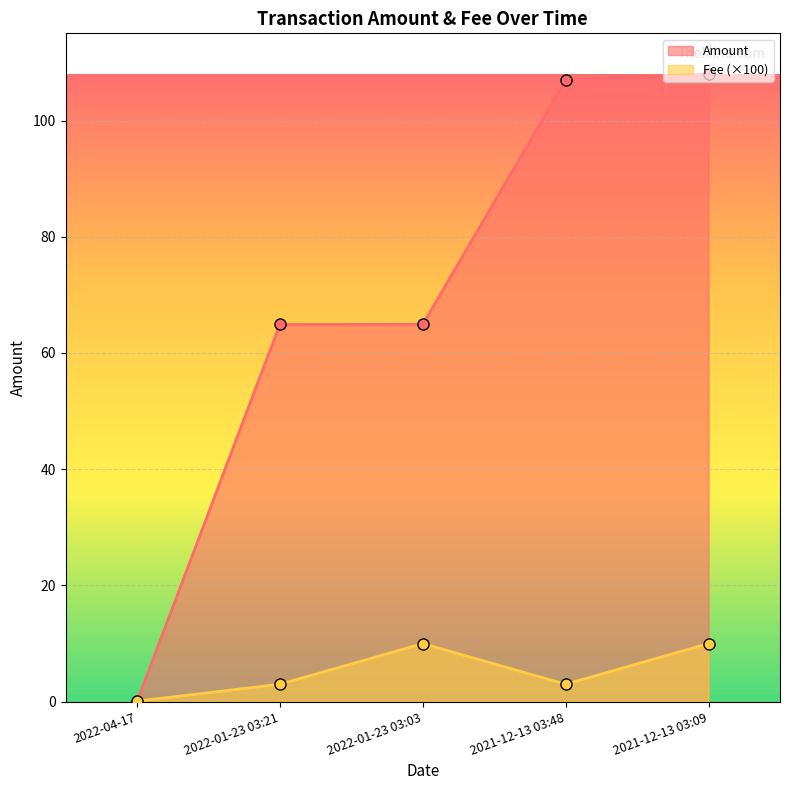

List the series in order of their overall mean, lowest first.

Fee (×100), Amount